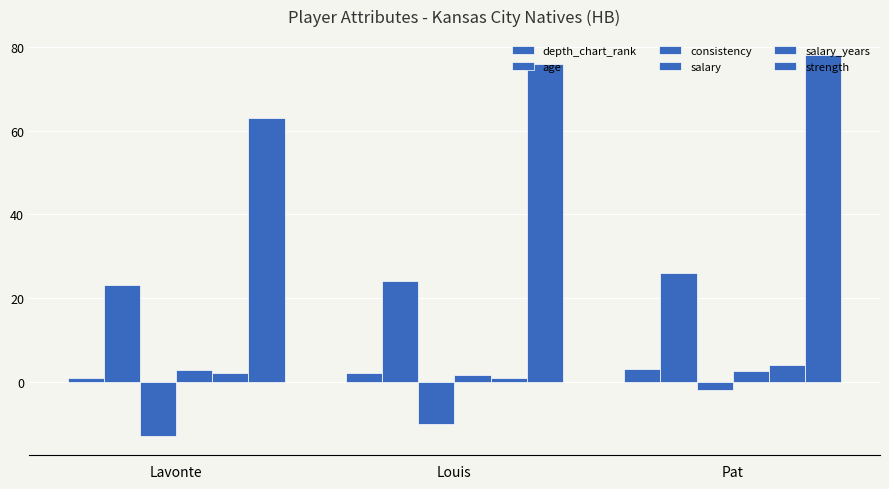

Are the bars horizontal?

No